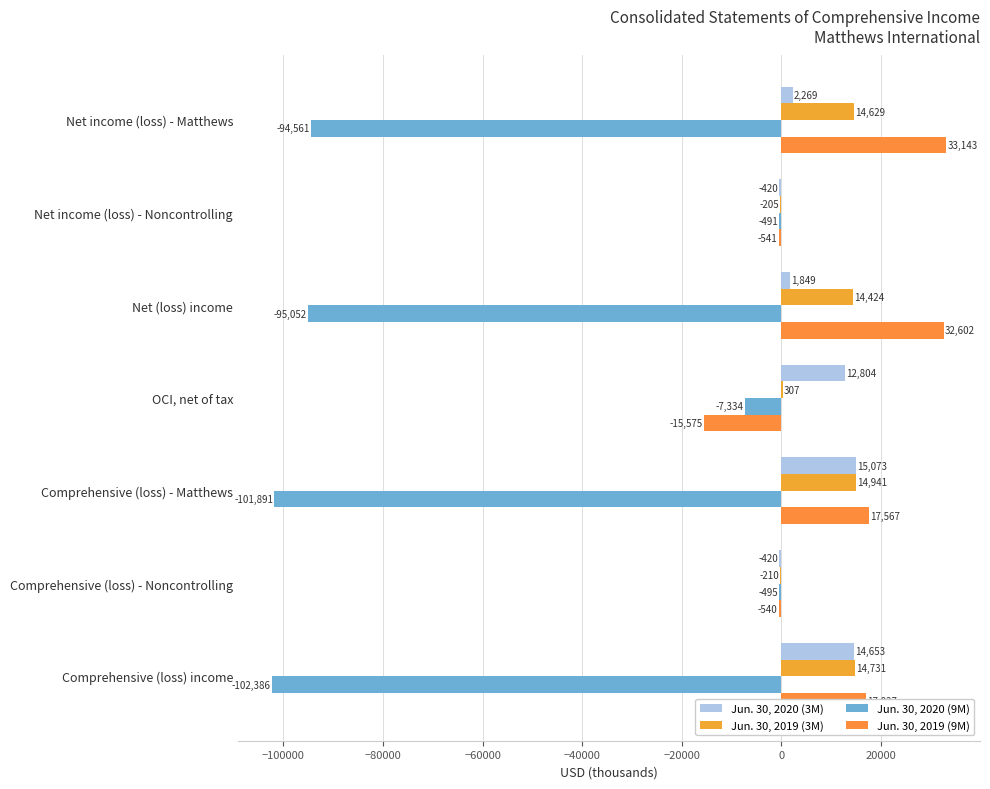

What is the sum of all Jun. 30, 2019 (9M) values?

83683